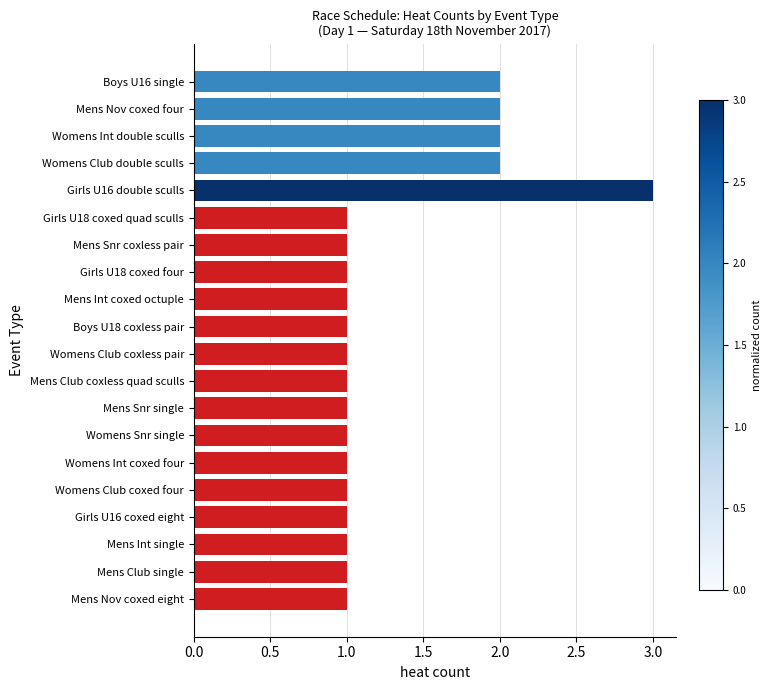

What is the maximum value shown in the chart?

3